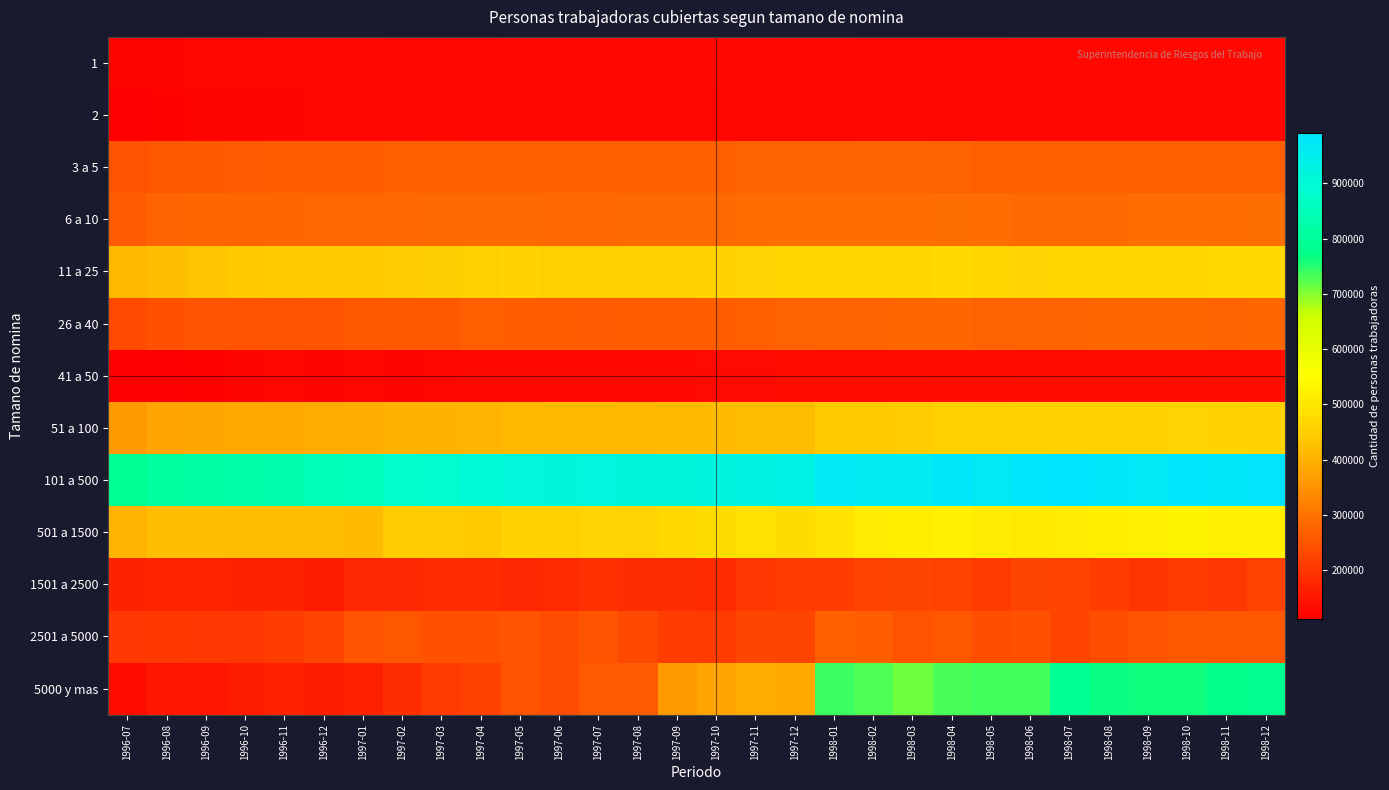

Which series has the largest total across all categories?

101 a 500